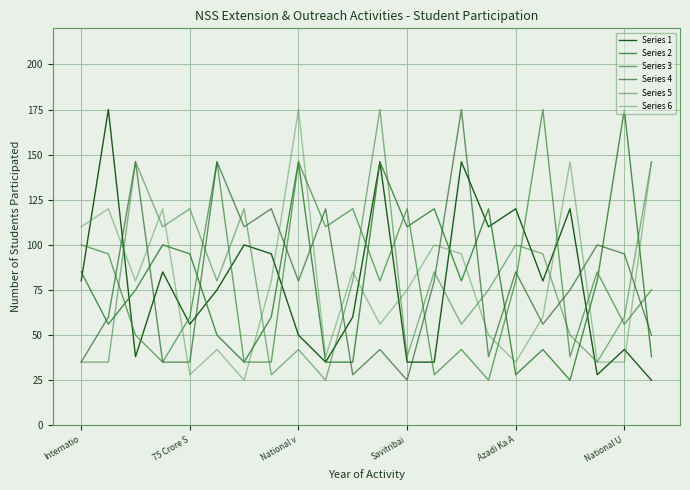

How many values in the Series 4 series are below 80?

11